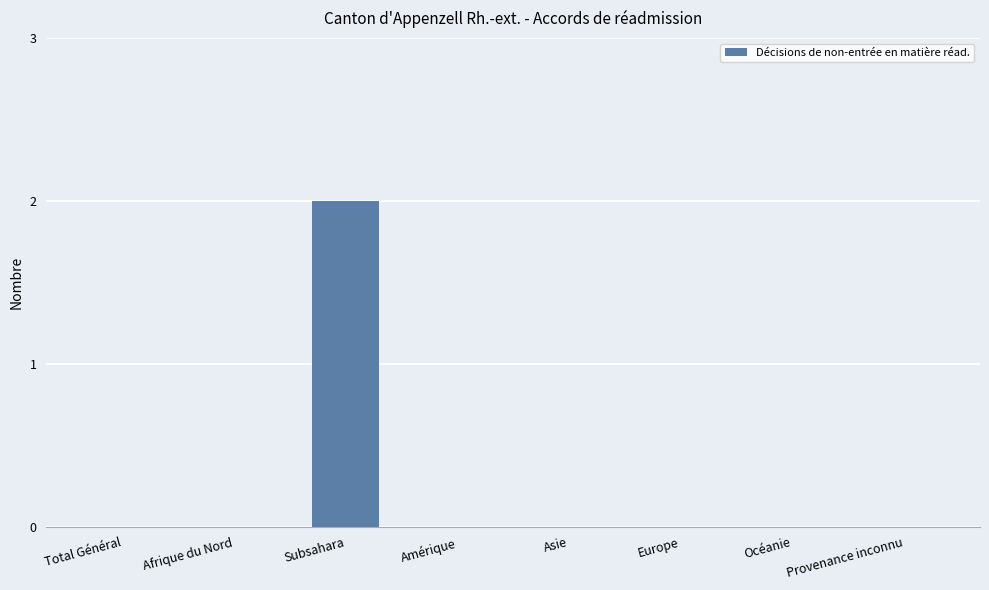

The chart shows a value of -1 at Provenance inconnu. True or false?

False